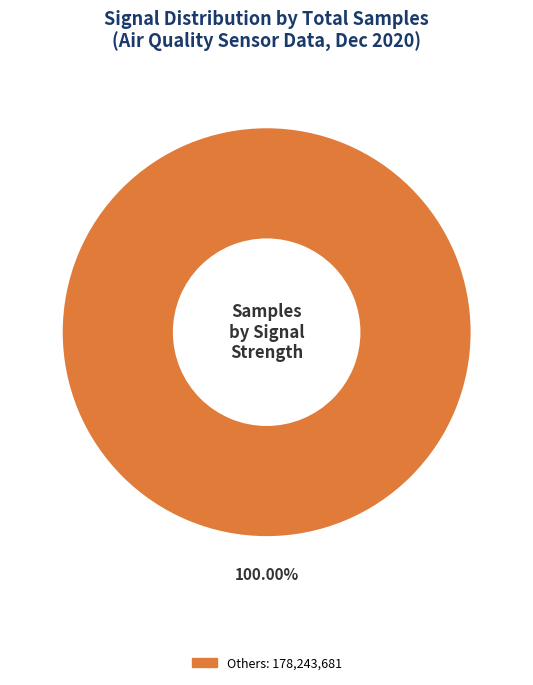

Is there a majority slice in this chart?

Yes